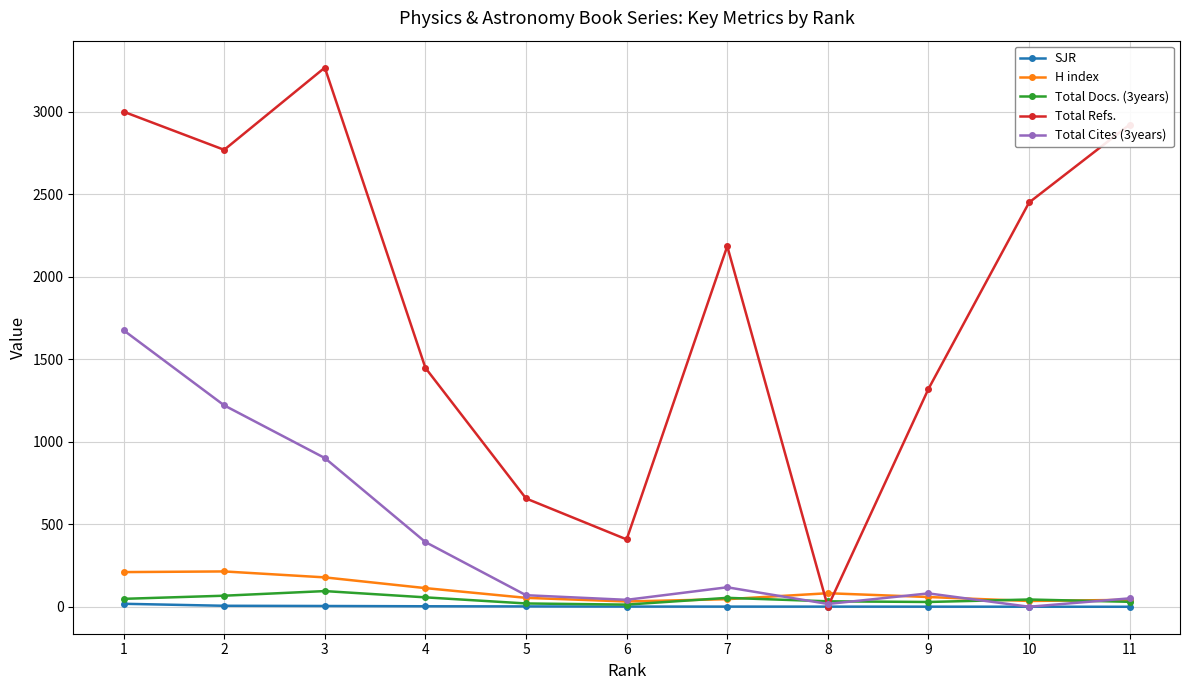

At how many categories does at least one series exceed 517?

9